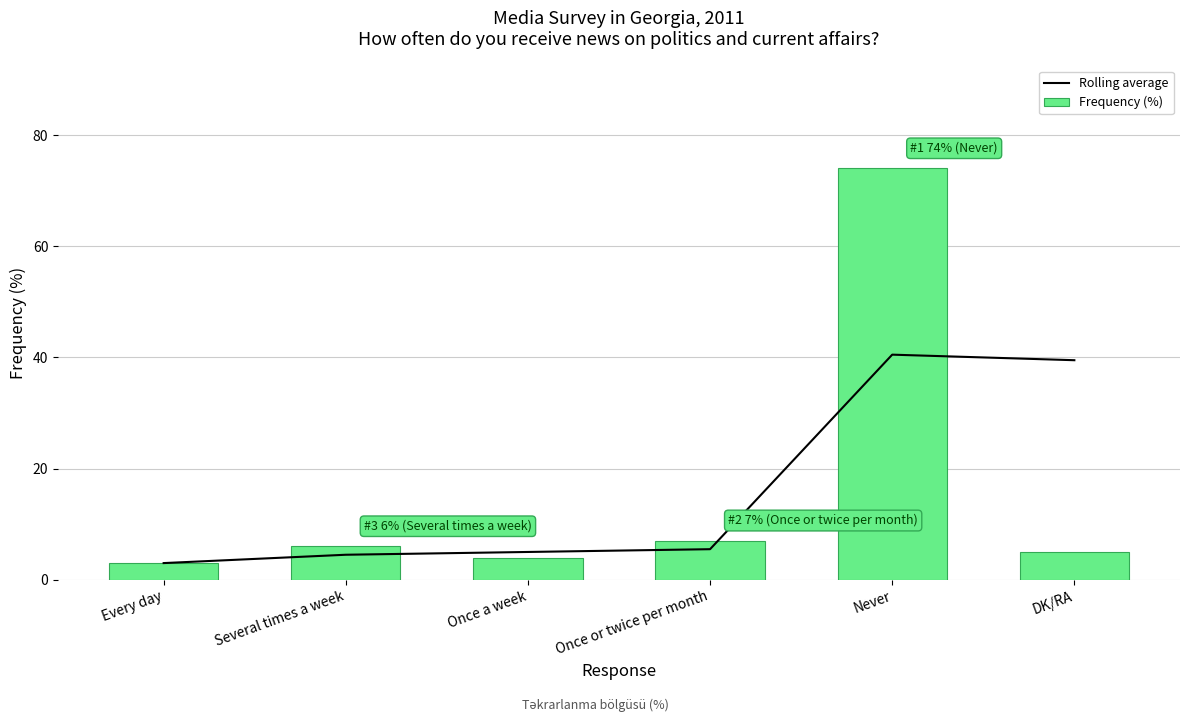

Where does the Rolling average series first go above 5?

Once or twice per month